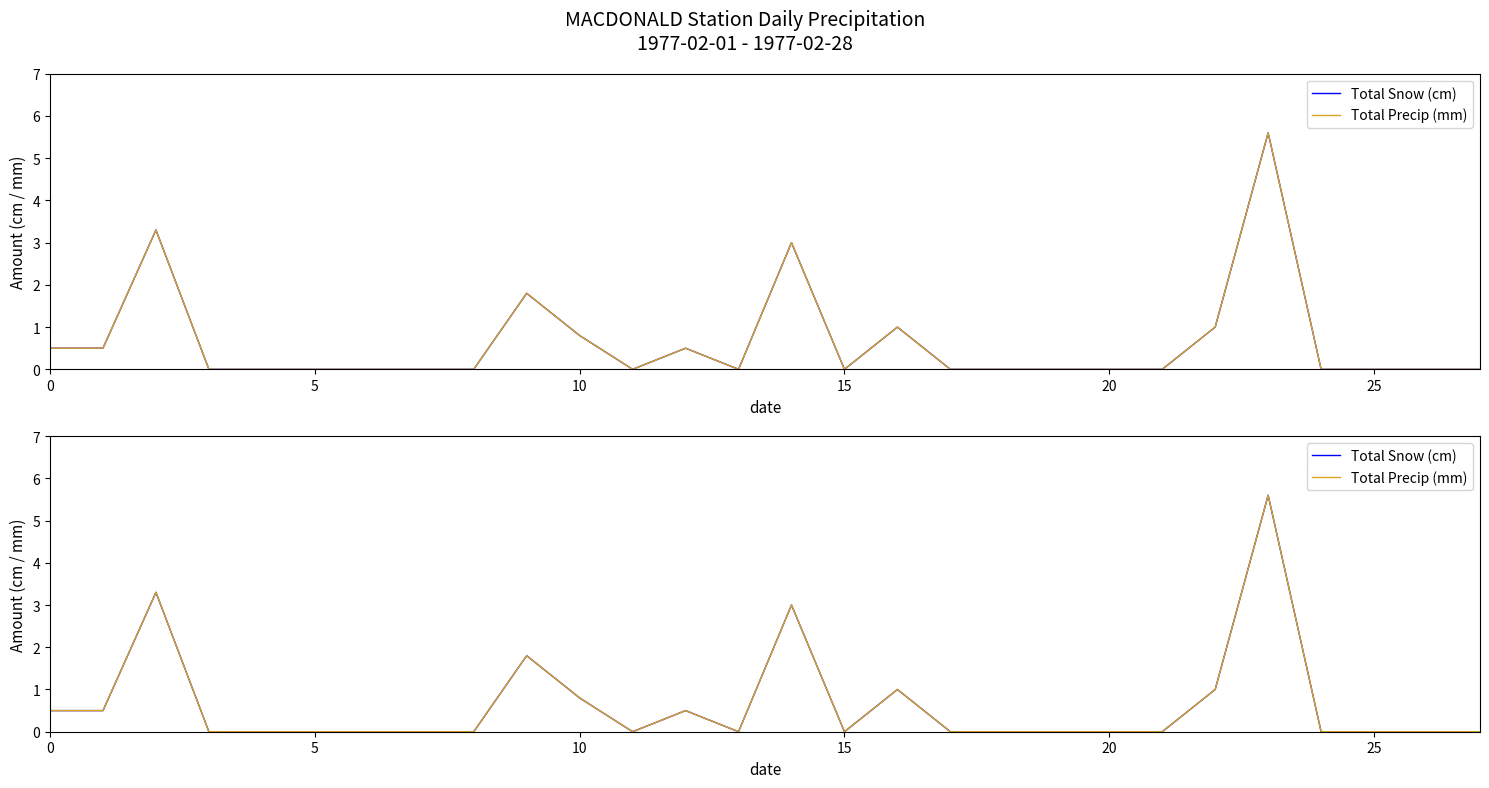

What are all the series names shown in the legend?

Total Snow (cm), Total Precip (mm)